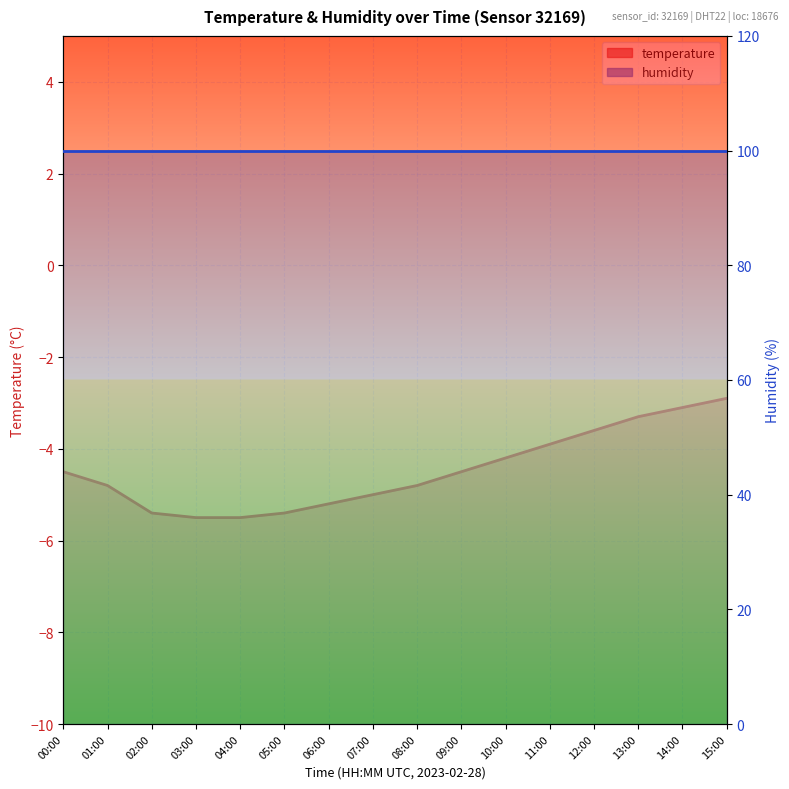

What is the greatest value displayed?

99.9